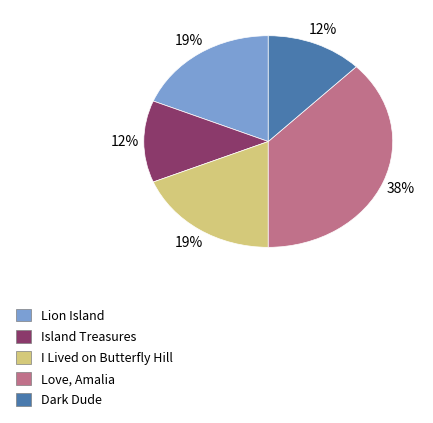

Is it true that Lion Island is 19% of the pie?

True